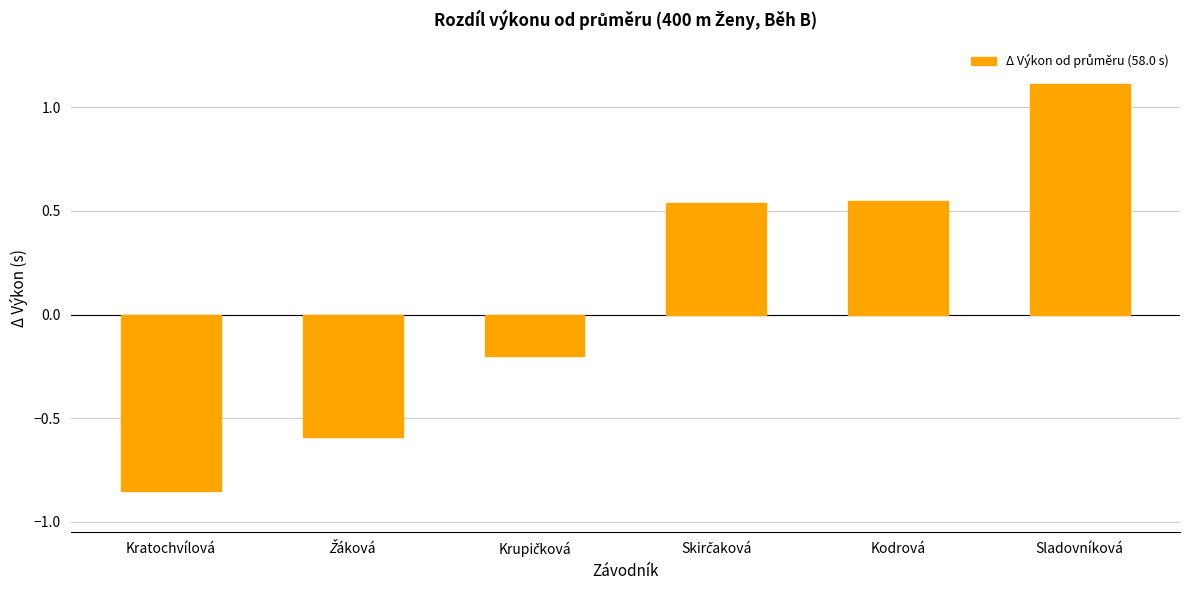

How many bars are there in total?

6